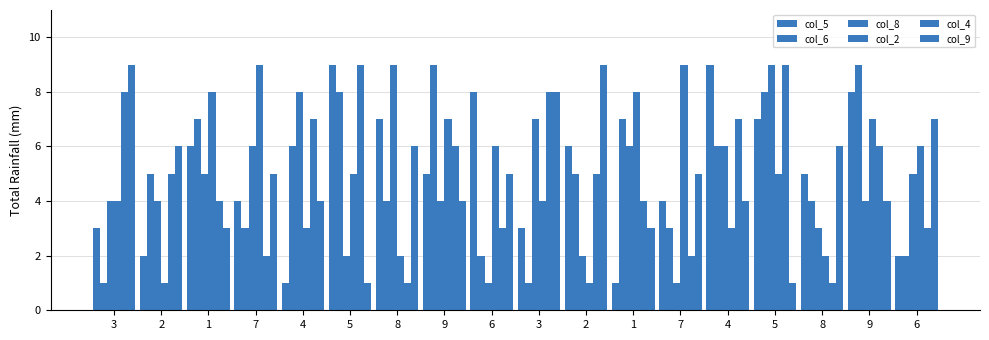

What is the total value across all series at 7?

29